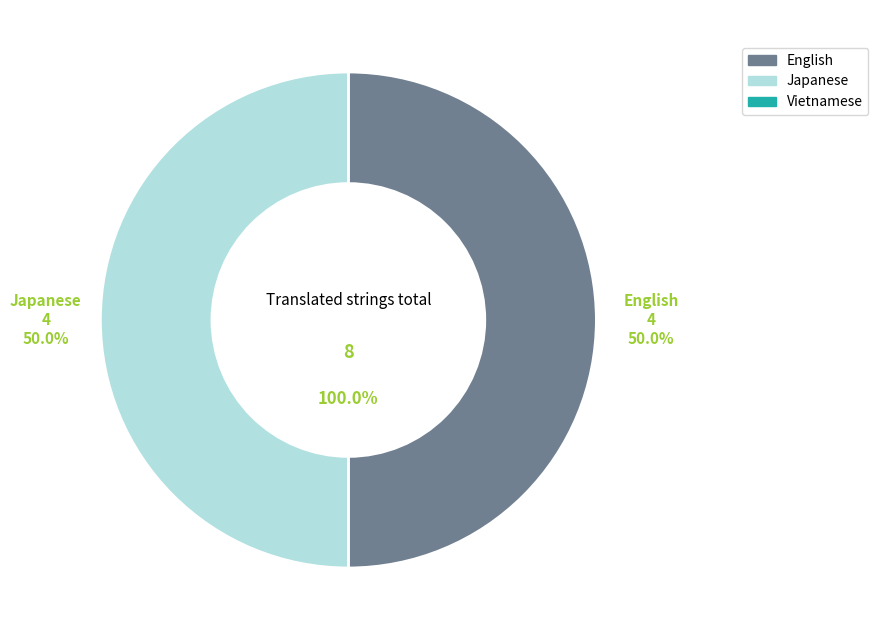

Which slice is the smallest?

Vietnamese